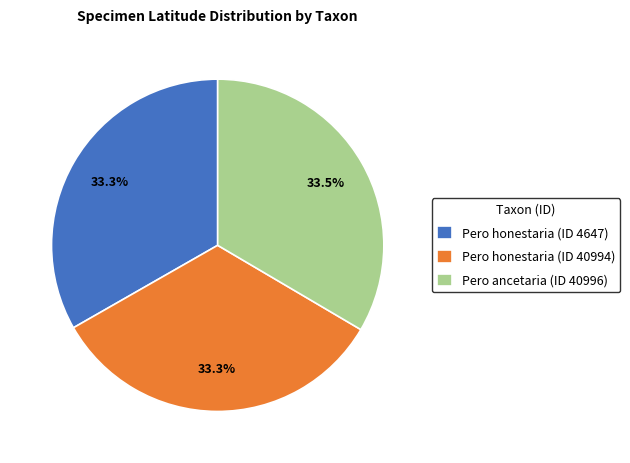

What is the ratio of the value at Pero honestaria (ID 4647) to the value at Pero ancetaria (ID 40996)?

1.0